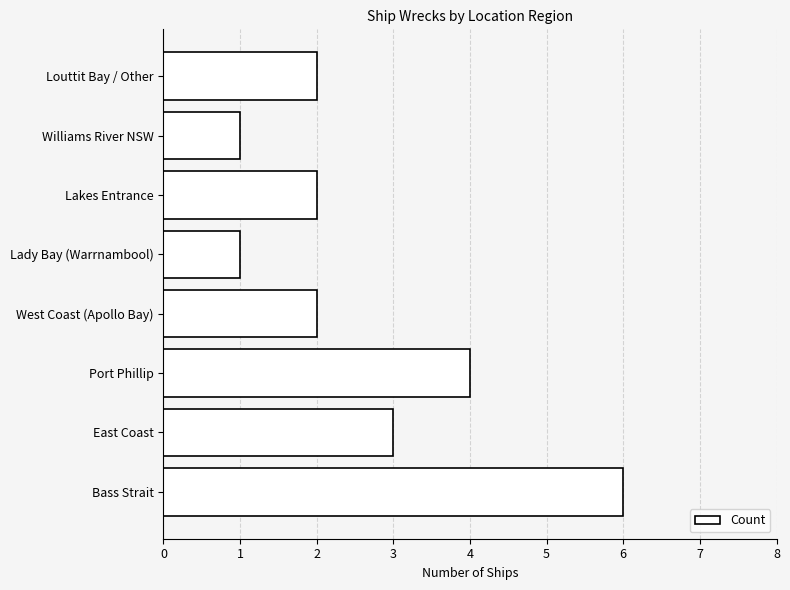

Does the chart contain stacked bars?

No